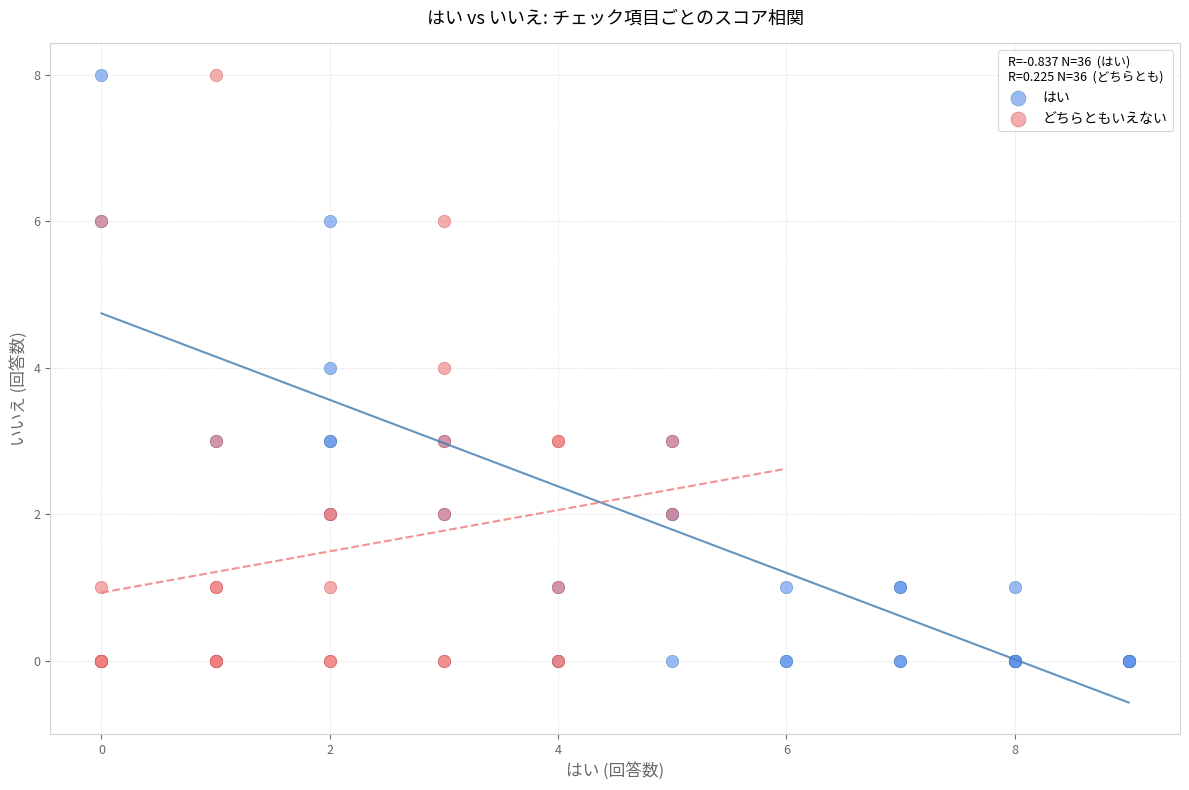

What are all the series names shown in the legend?

はい, どちらともいえない